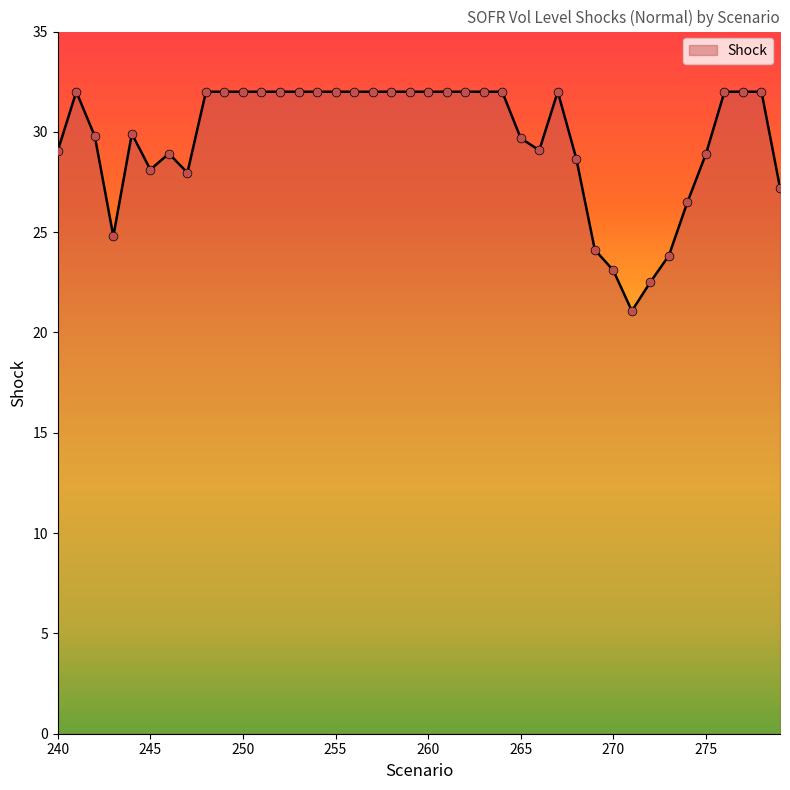

What is the maximum value shown in the chart?

32.0